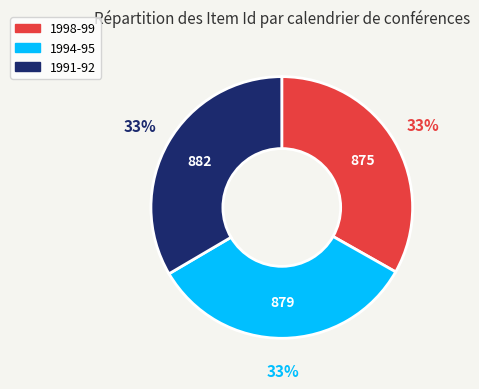

What is the ratio of the value at 1998-99 to the value at 1994-95?

1.0